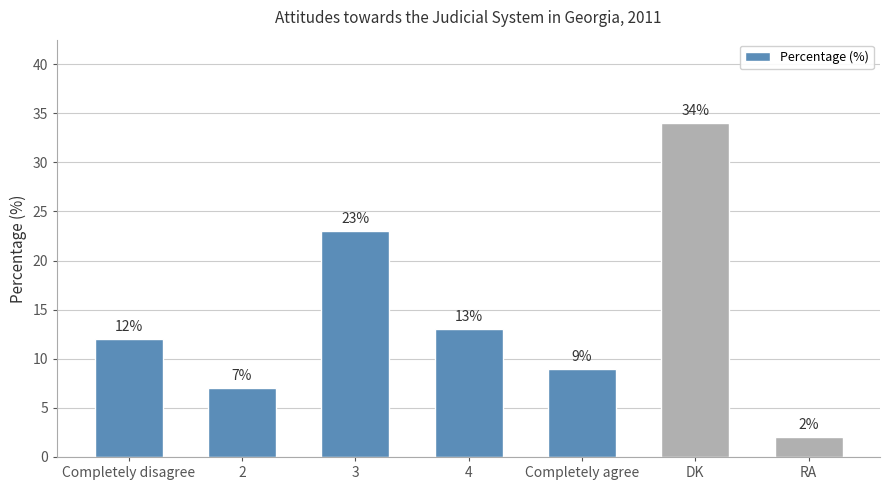

Read the value at 3, to the nearest 5.

25